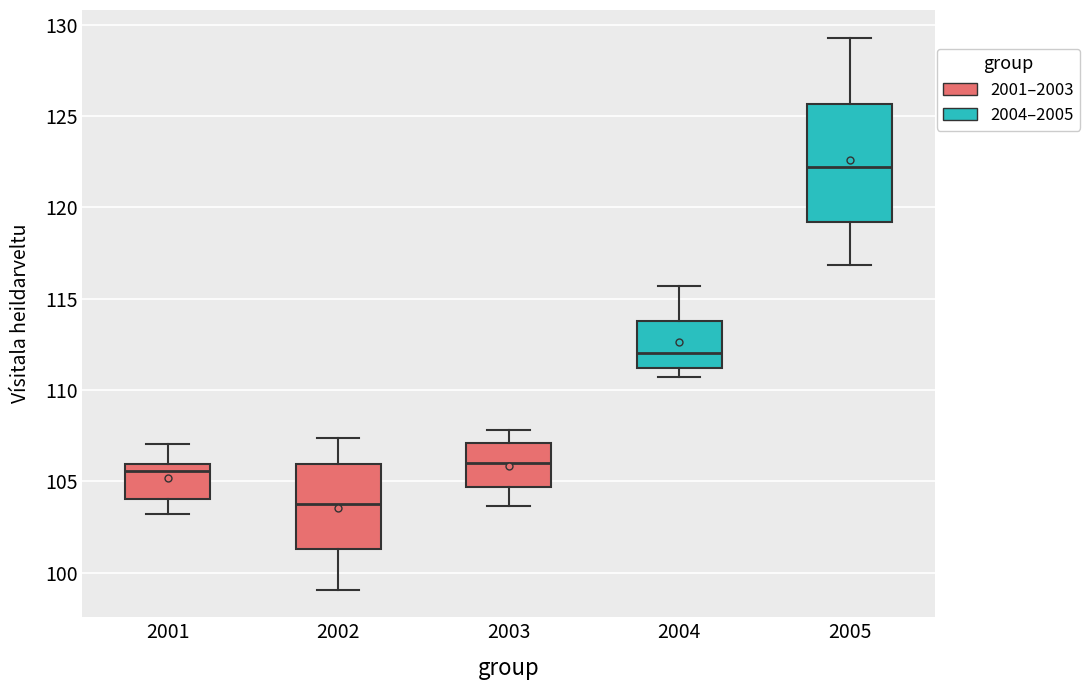

Where does the lower whisker of the box at x = 2003 end on the y-axis? The values are not printed on the chart, so give them approximately, as read against the axis.

103.5